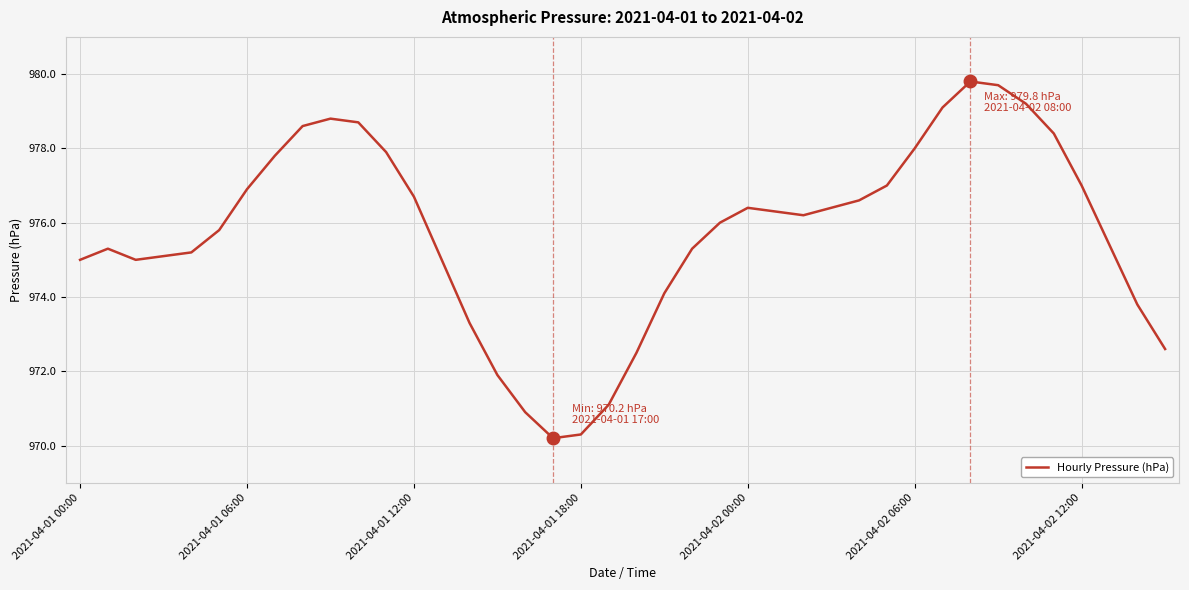

True or false: there are more than 2 points higher than both neighbors.

True